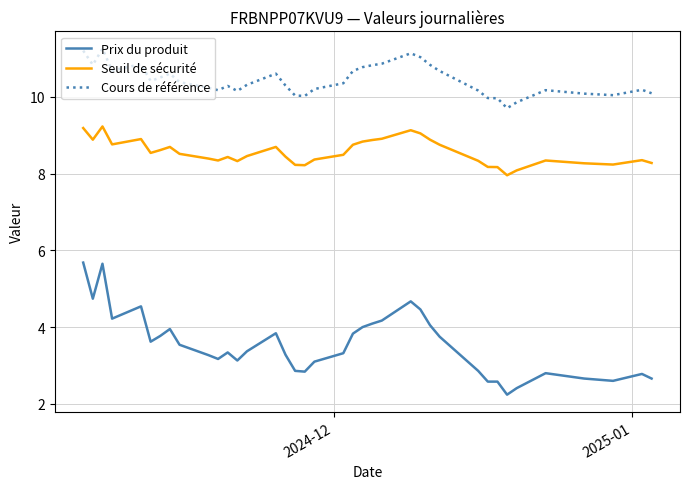

Is this an area chart (filled region under the line)?

No